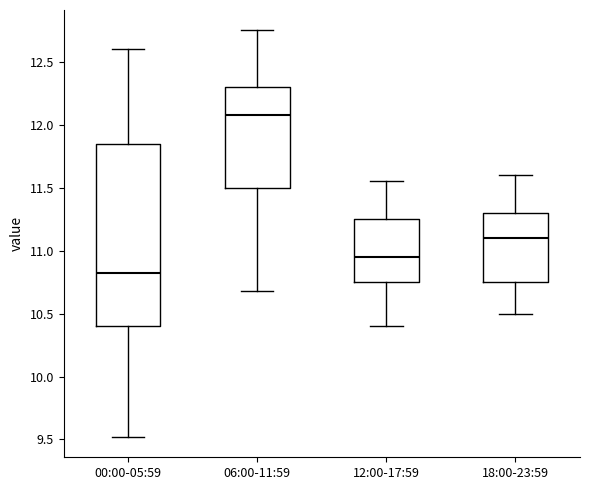

Comparing the boxes themselves (not the whiskers), which one is the tallest?

00:00-05:59